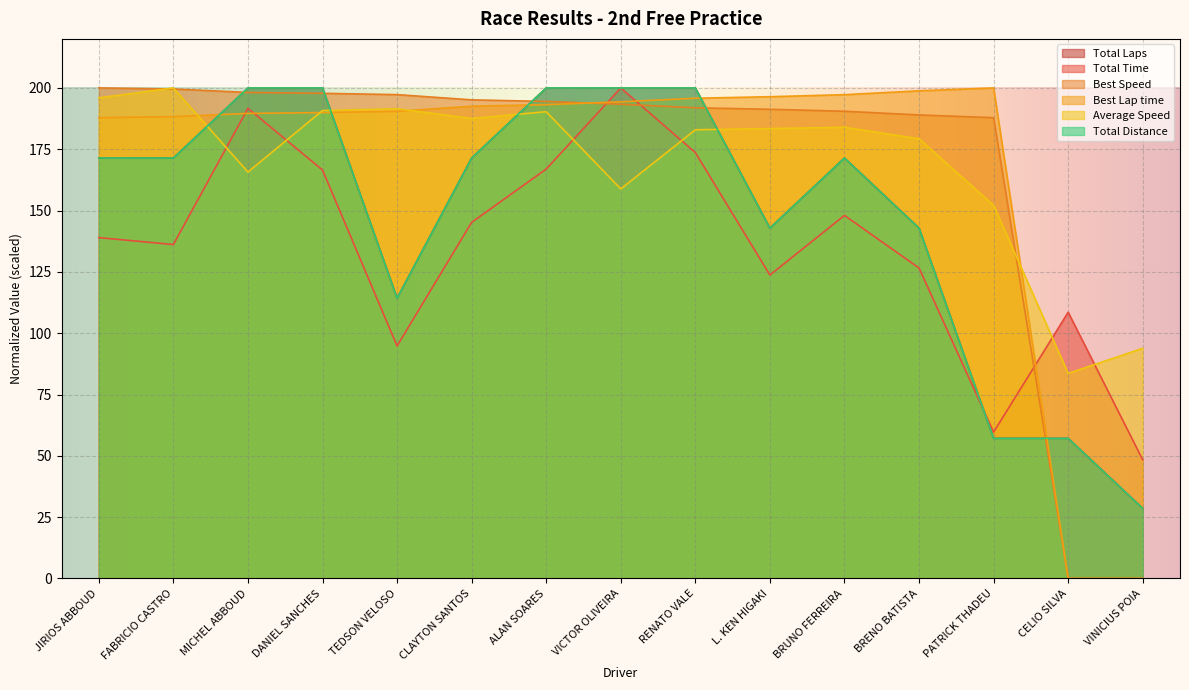

Where is Total Time nearest to the value 124?

L. KEN HIGAKI